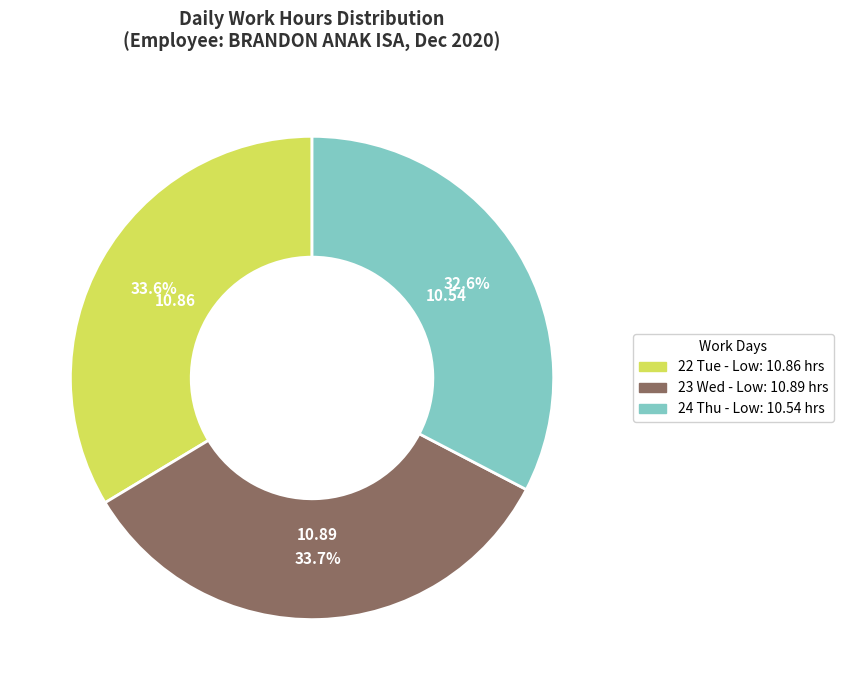

Is there any slice that represents more than half of the pie?

No